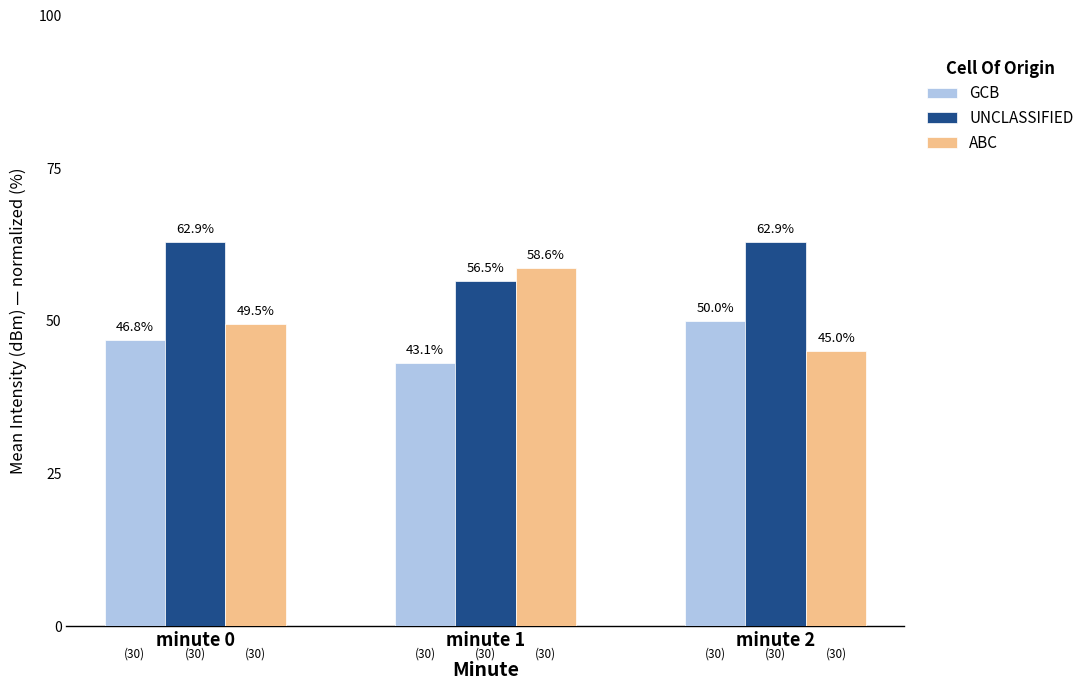

Reading left to right, transcribe all the data shown in this chart.

GCB: minute 0=46.8	minute 1=43.1	minute 2=50.0
UNCLASSIFIED: minute 0=62.9	minute 1=56.5	minute 2=62.9
ABC: minute 0=49.5	minute 1=58.6	minute 2=45.0